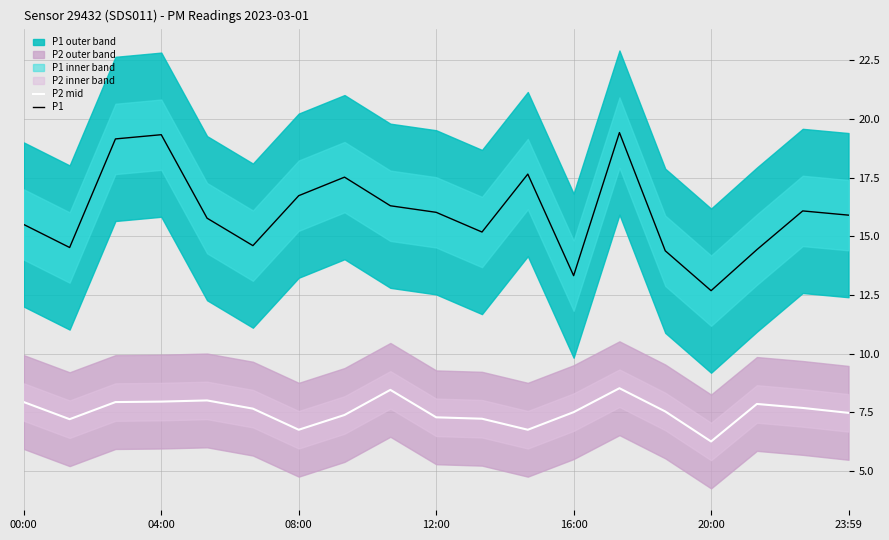

What is the sum of all P1 values?

304.5